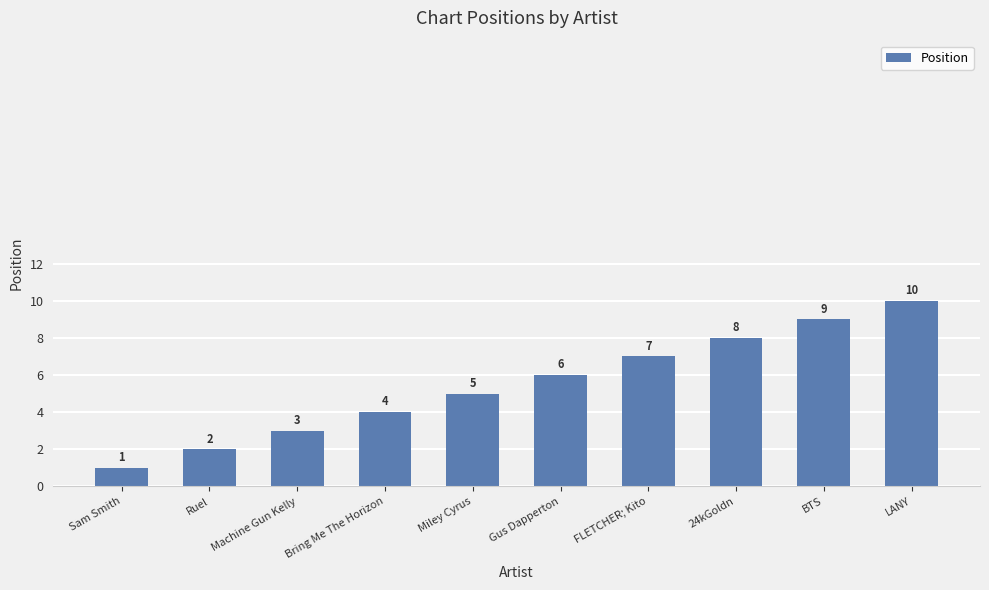

The chart shows a value of 6 at Gus Dapperton. True or false?

True